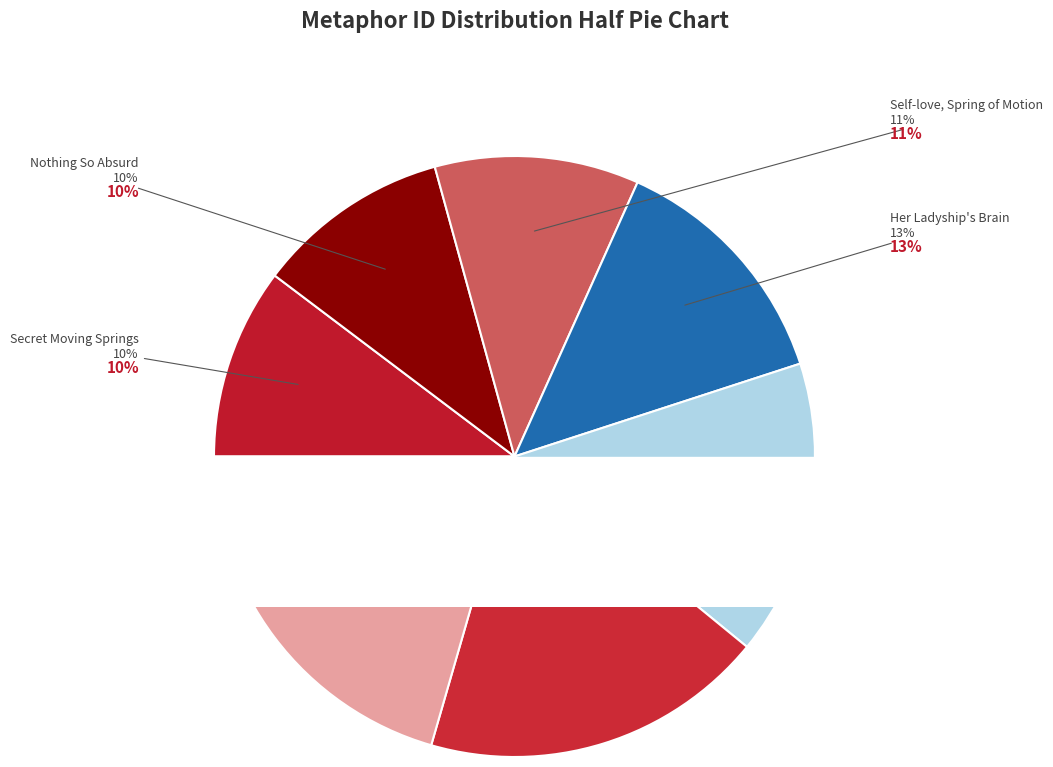

To the nearest percent, what percentage of the pie is He observed, that her ladyship?

13%